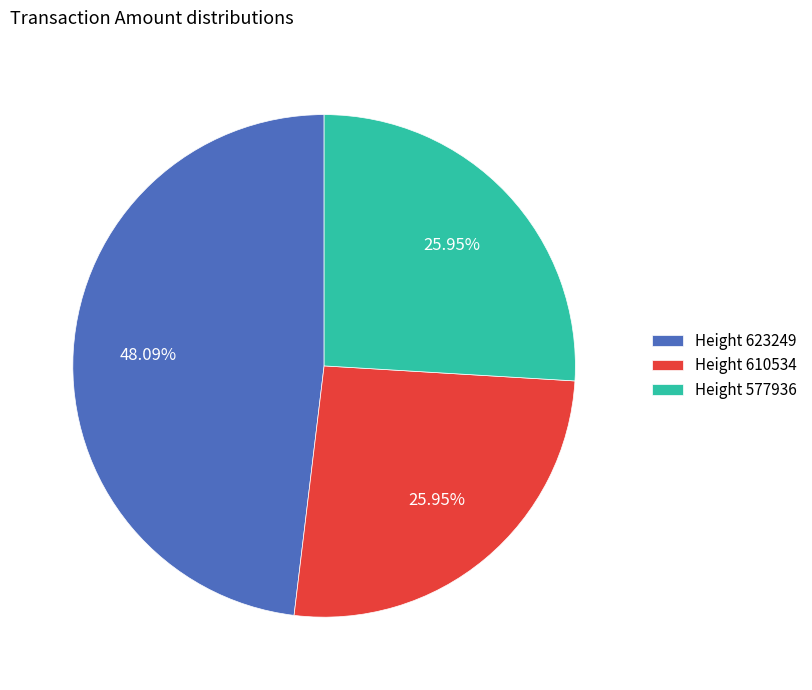

Combined, do Height 577936 and Height 623249 account for over 50%?

Yes